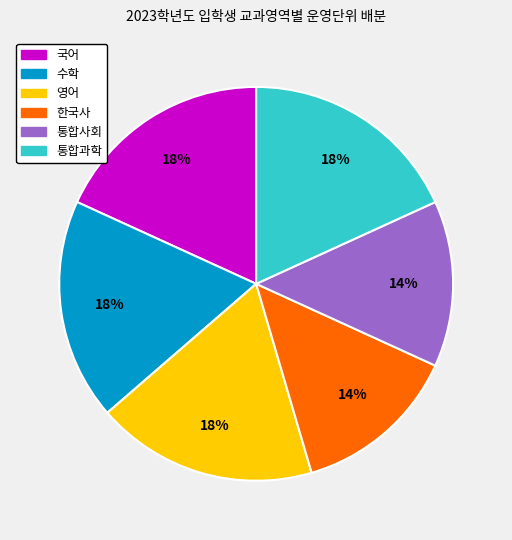

To the nearest percent, what percentage of the pie is 한국사?

14%